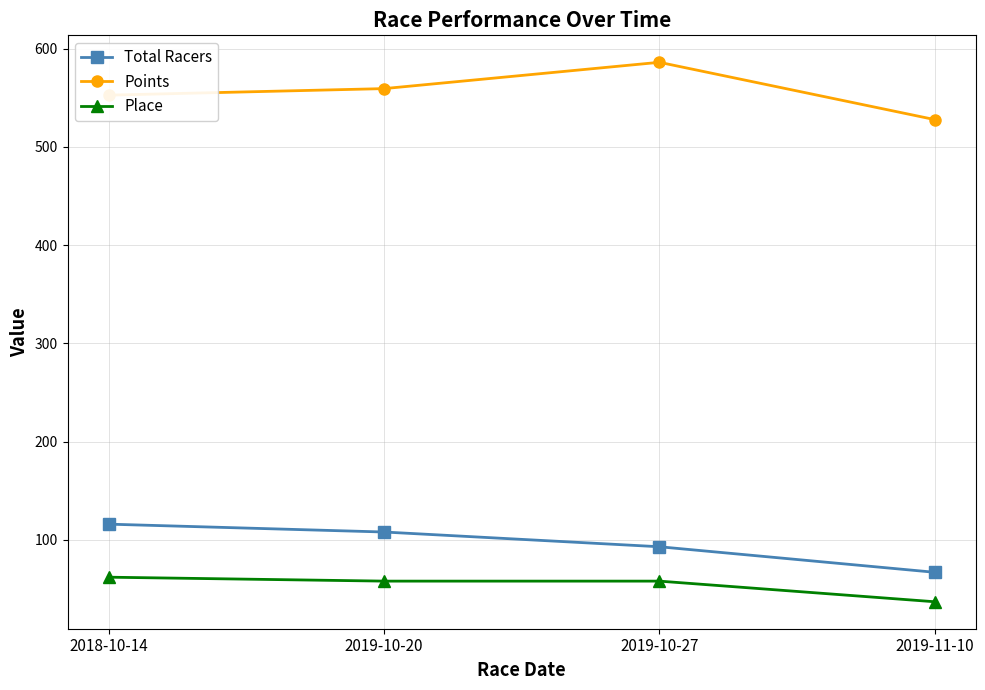

What is the label of the 1st point from the right?

2019-11-10